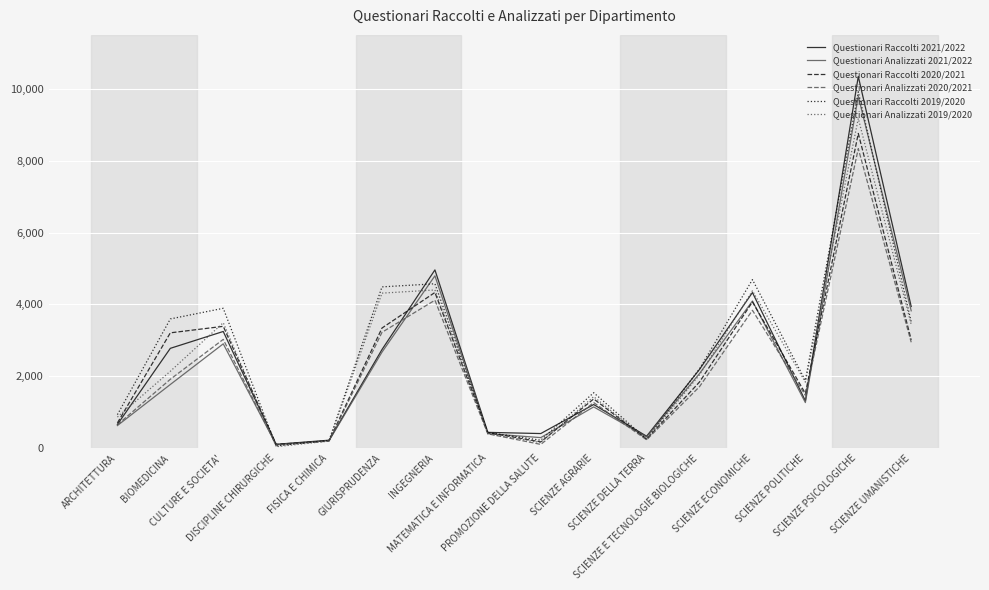

Is the value of Questionari Raccolti 2021/2022 at GIURISPRUDENZA greater than the value of Questionari Analizzati 2021/2022 at SCIENZE DELLA TERRA?

Yes